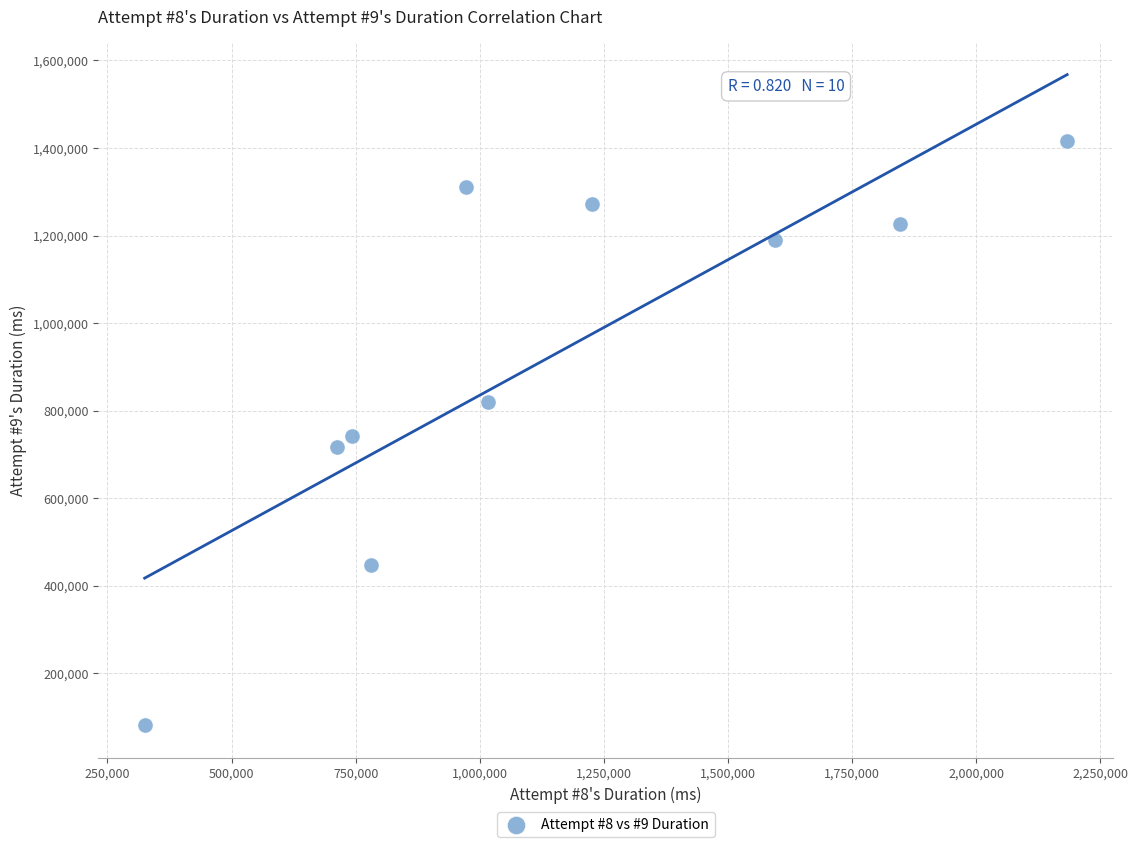

What is the average Y value?

921998